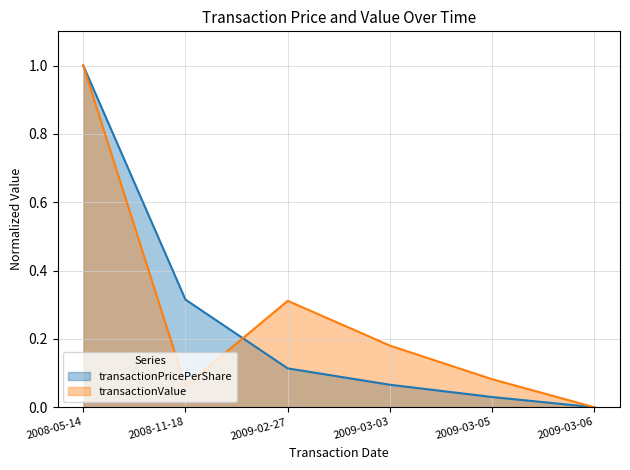

Does the chart have visible grid lines?

Yes